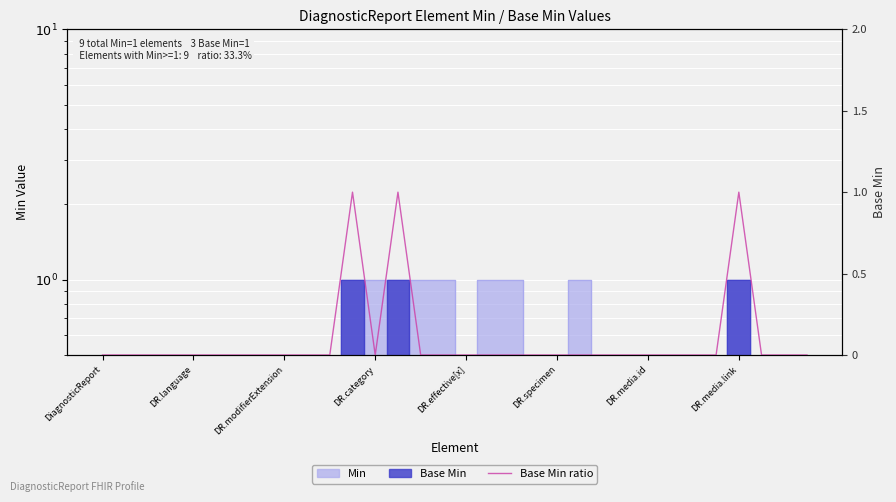

Which label corresponds to the smallest value in the chart?

DiagnosticReport